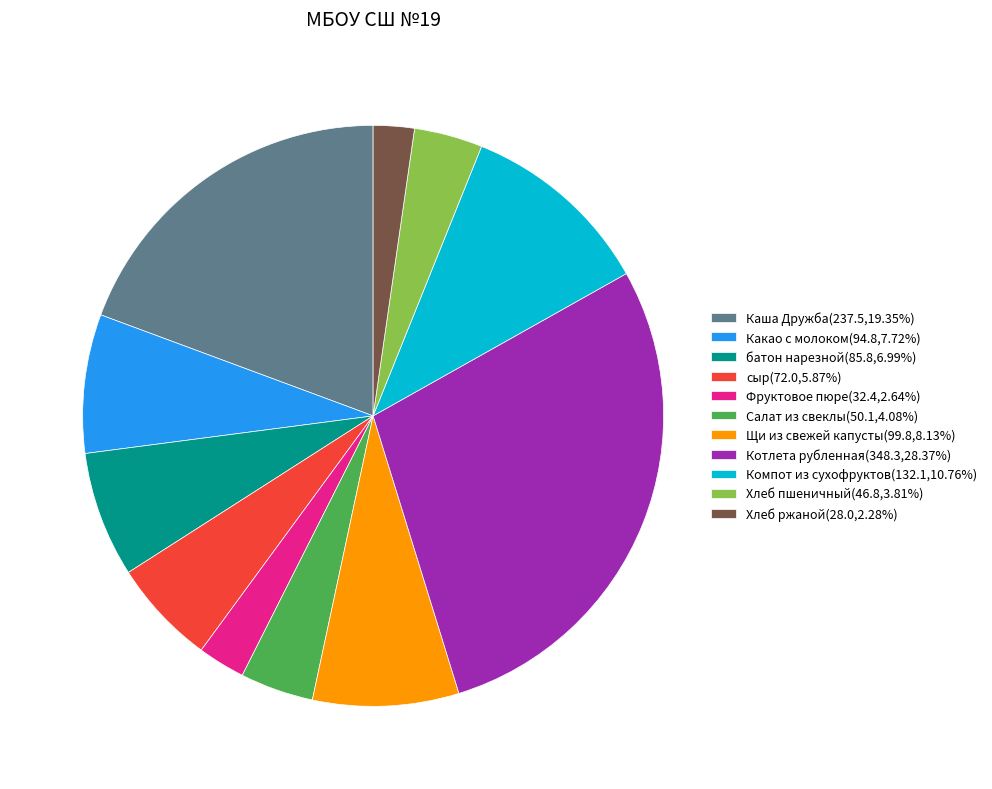

What is the ratio of the value at сыр(72.0,5.87%) to the value at Фруктовое пюре(32.4,2.64%)?

2.2